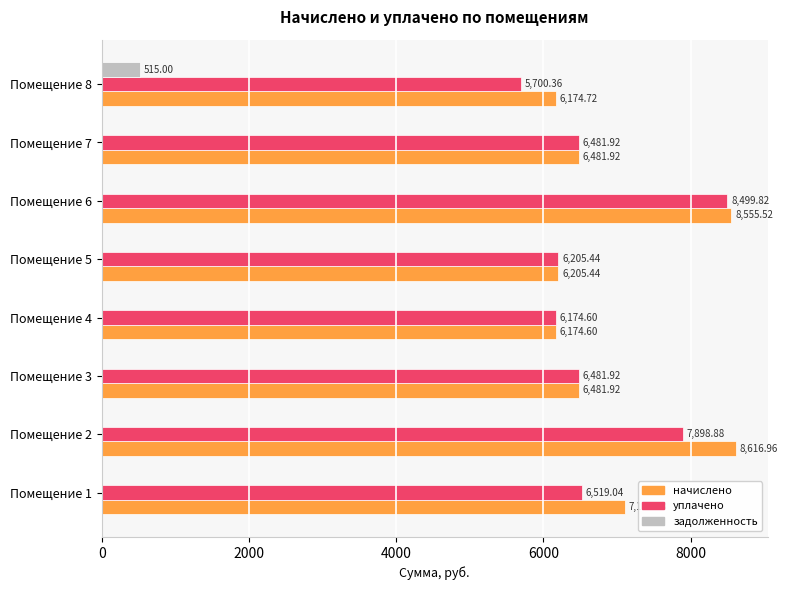

What are all the series names shown in the legend?

начислено, уплачено, задолженность